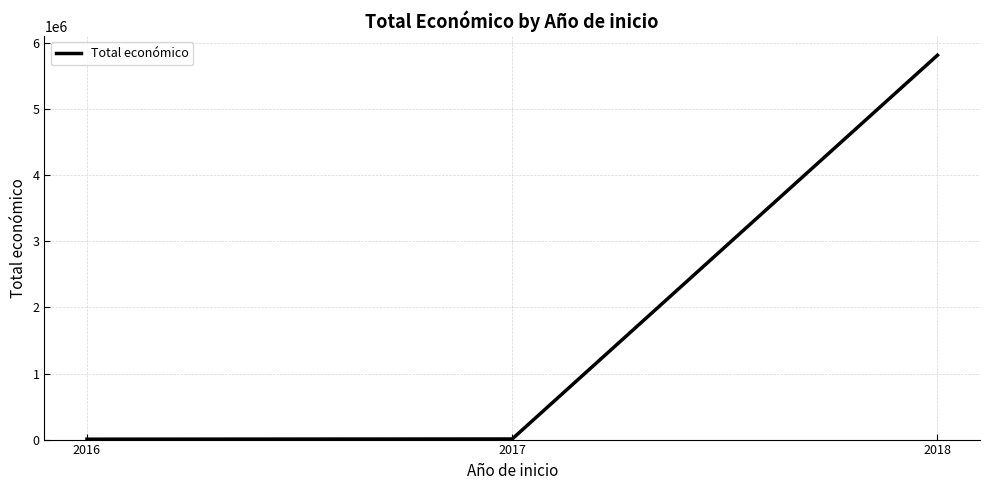

How many categories are shown in the chart?

3